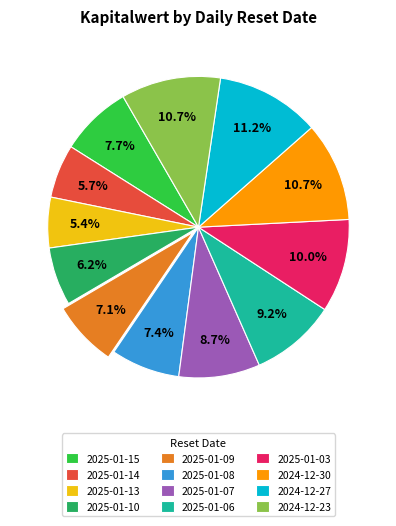

To the nearest percent, what is the difference between the largest and smallest slice percentages?

6%